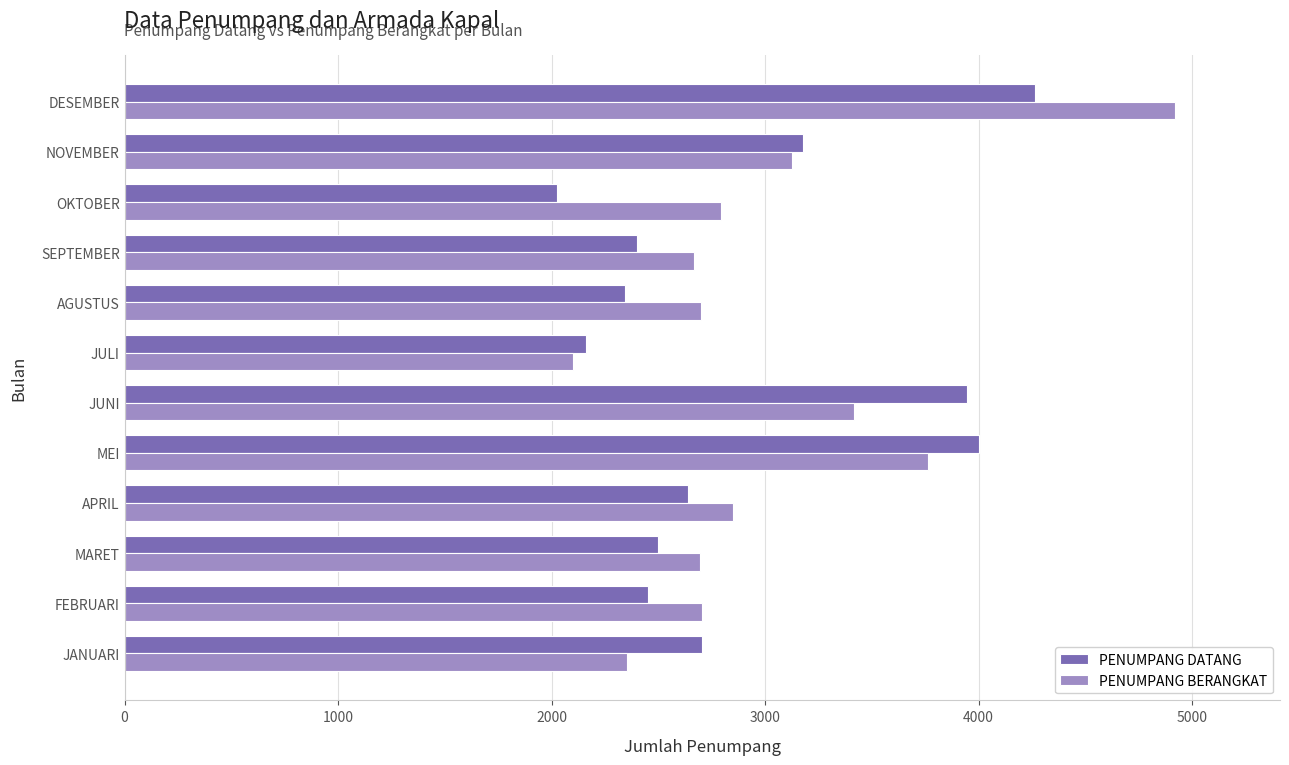

Which series has the widest spread of values?

PENUMPANG BERANGKAT